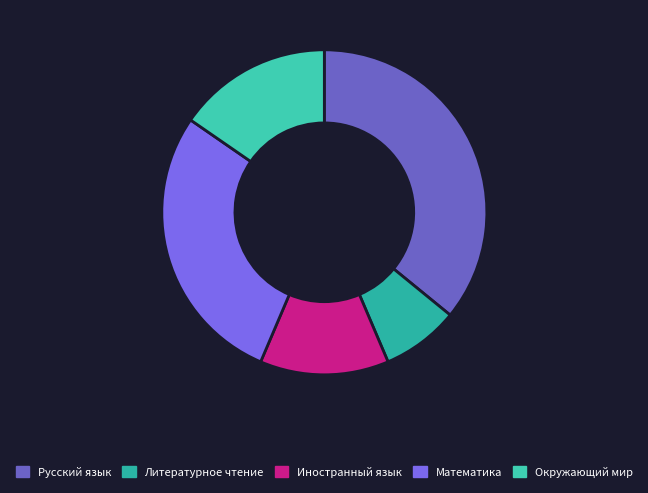

To the nearest percent, what portion does Русский язык represent?

36%